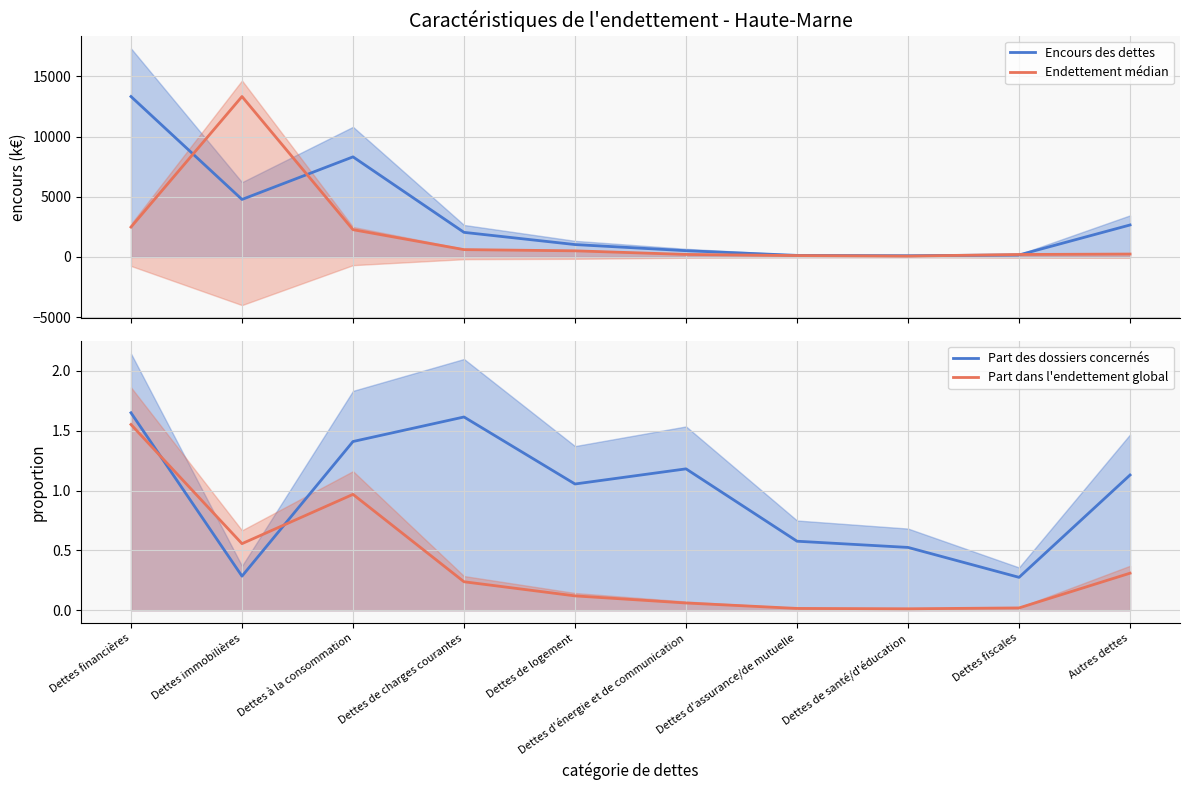

What is the minimum value for Encours des dettes?

105.8